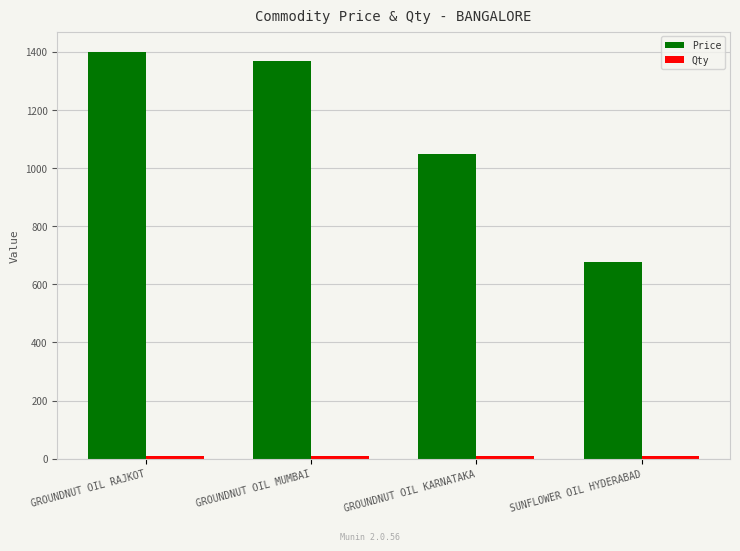

Which series changed the most between GROUNDNUT OIL RAJKOT and GROUNDNUT OIL KARNATAKA?

Price